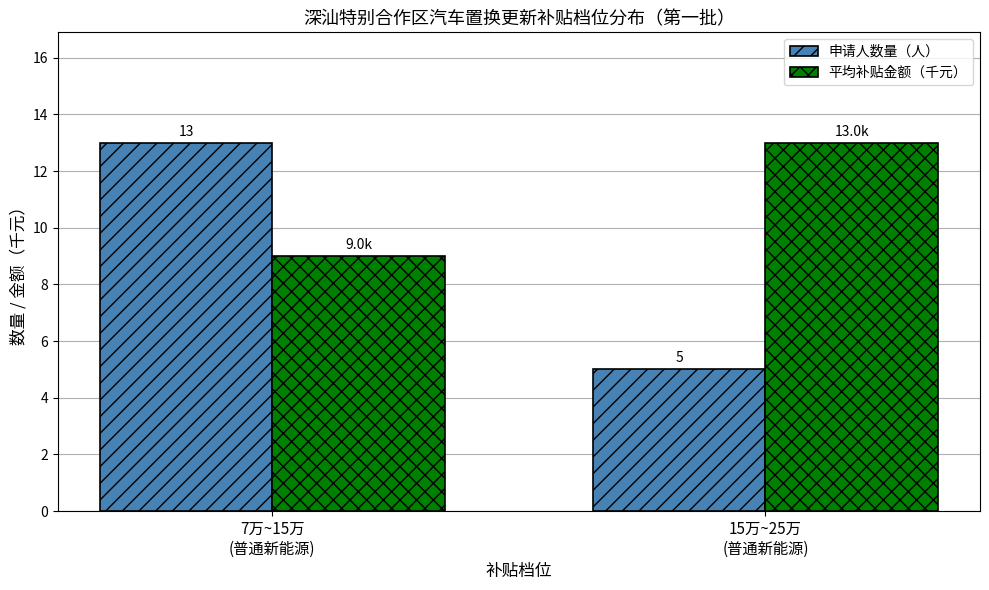

What is the sum of the 平均补贴金额（千元） values at 7万~15万
(普通新能源) and 15万~25万
(普通新能源)?

22